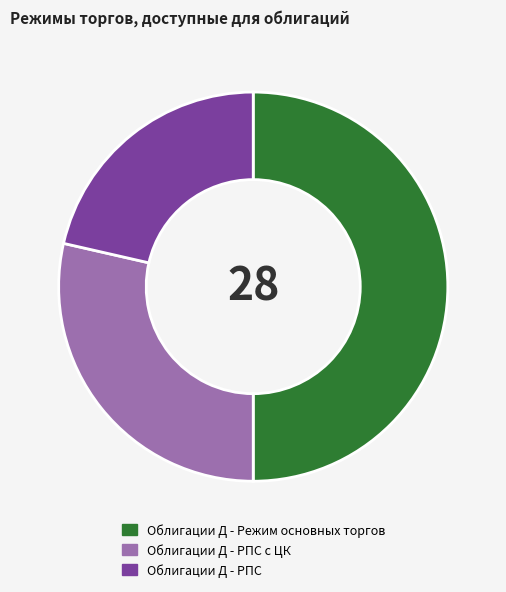

Is it true that Облигации Д - РПС is 16% of the pie?

False